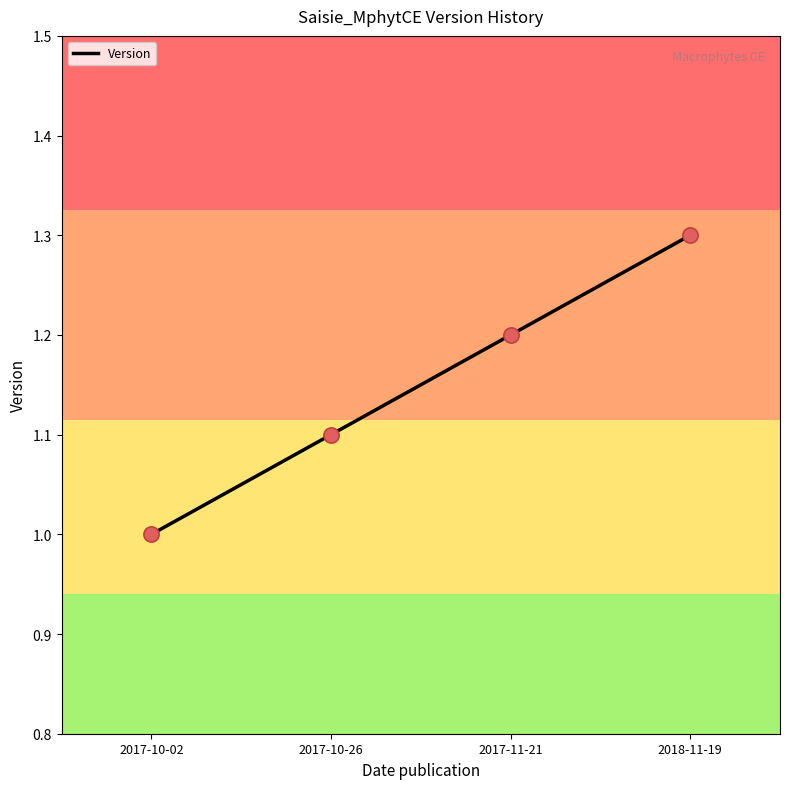

What is the change in value from 2017-10-02 to 2017-11-21?

+0.2